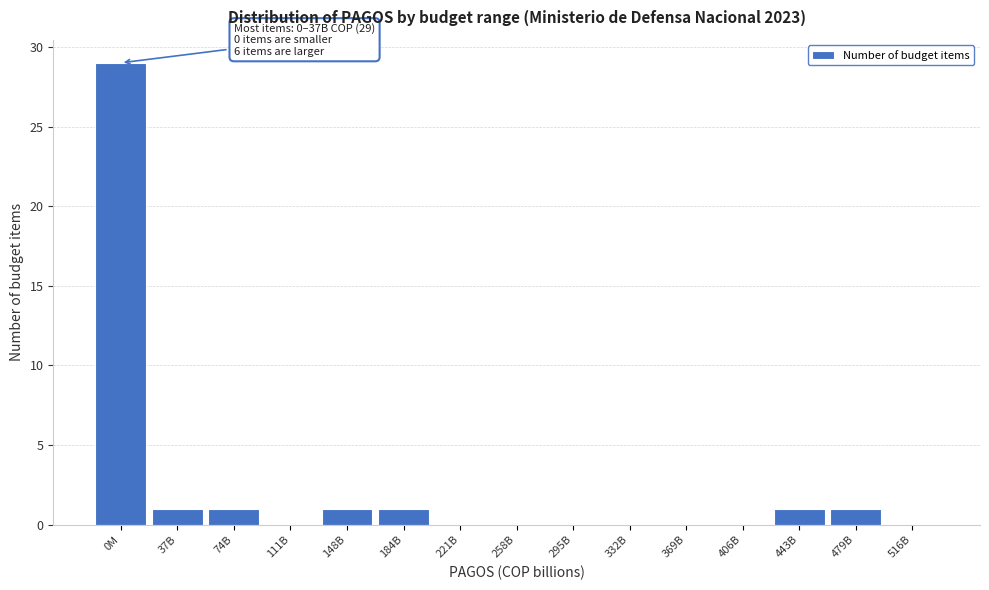

Reading left to right, extract all data points from this chart.

0M=29	37B=1	74B=1	111B=0	148B=1	184B=1	221B=0	258B=0	295B=0	332B=0	369B=0	406B=0	443B=1	479B=1	516B=0